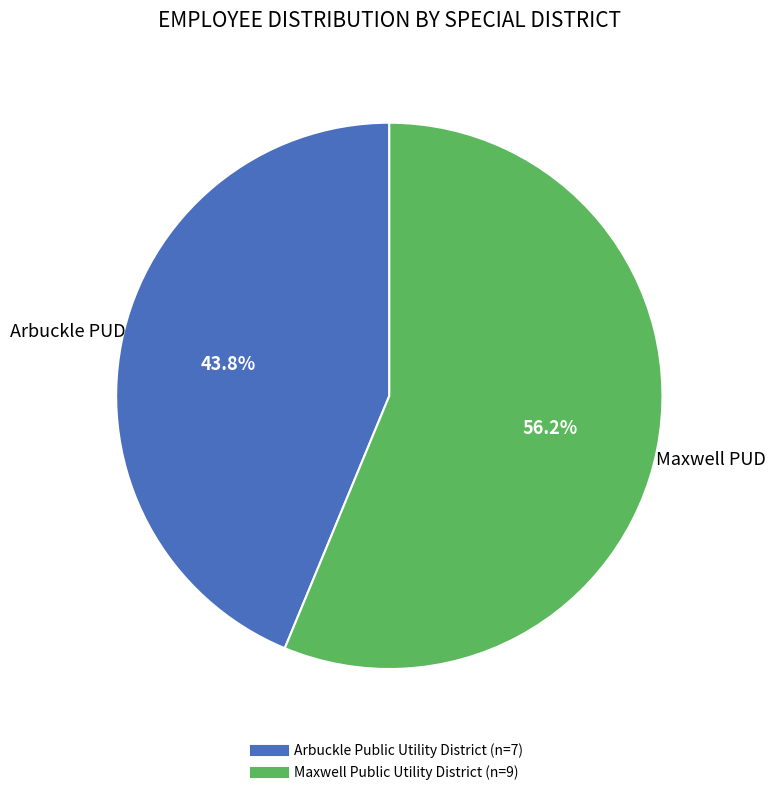

To the nearest percent, what percentage of the pie is Maxwell Public Utility District?

56%